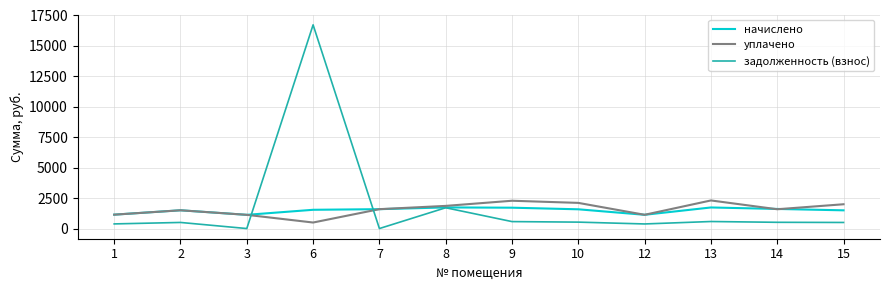

What value does the начислено series have at 8?

1734.0